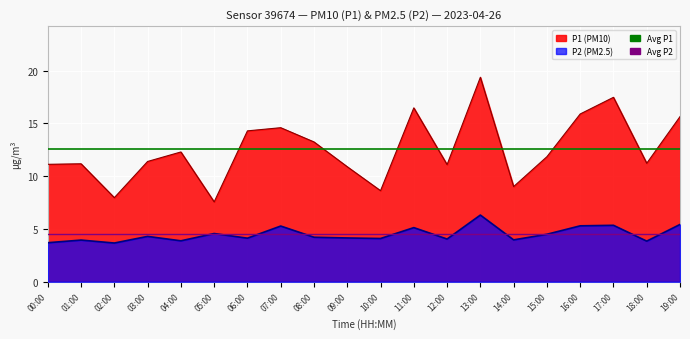

What is the average value of the Avg P1 series?

12.6